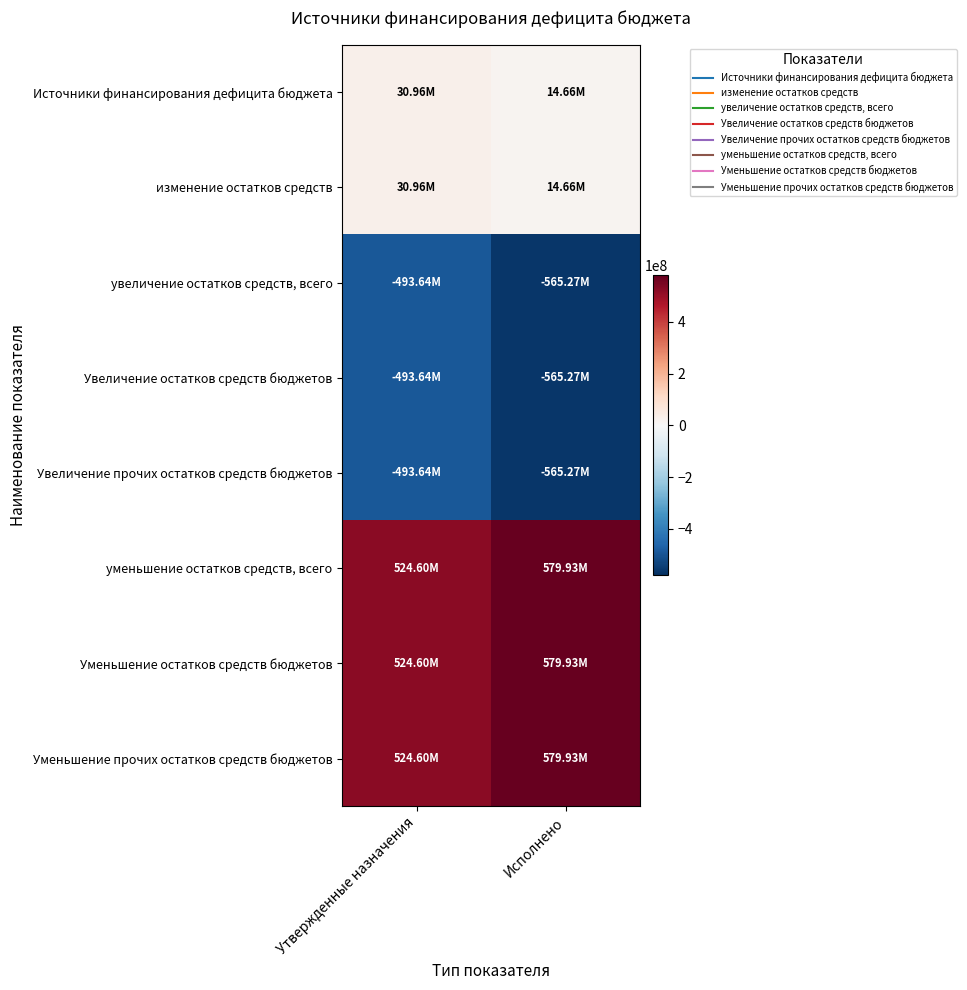

Which series has the largest range (max minus min)?

увеличение остатков средств, всего